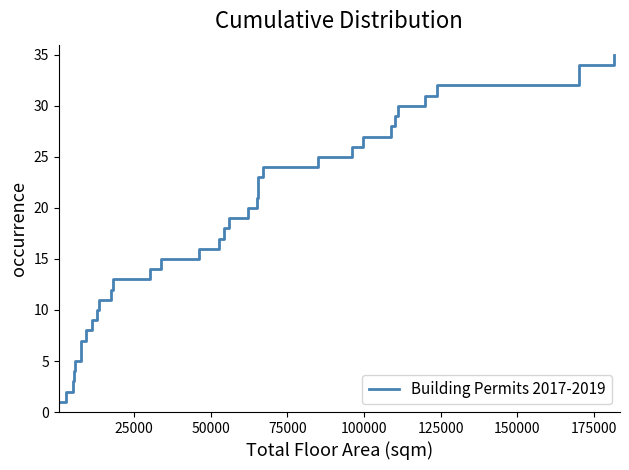

Count the number of categories in the chart.

35